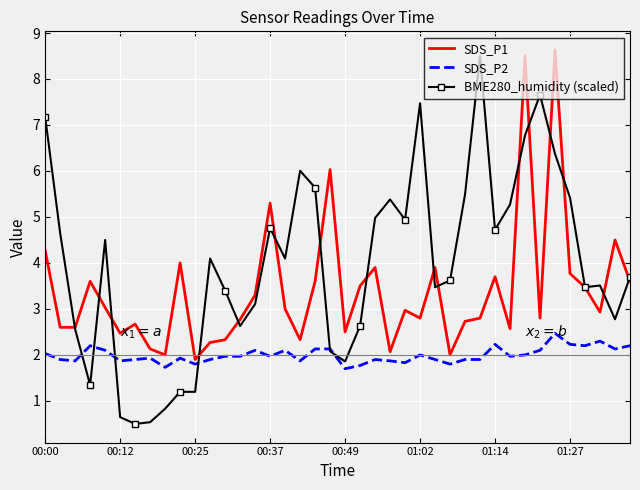

Which series has the widest spread of values?

BME280_humidity (scaled)